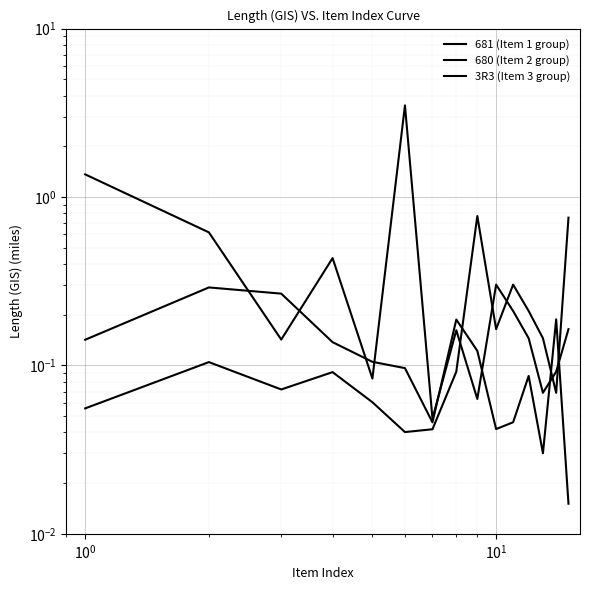

Which series has the largest range (max minus min)?

3R3 (Item 3 group)